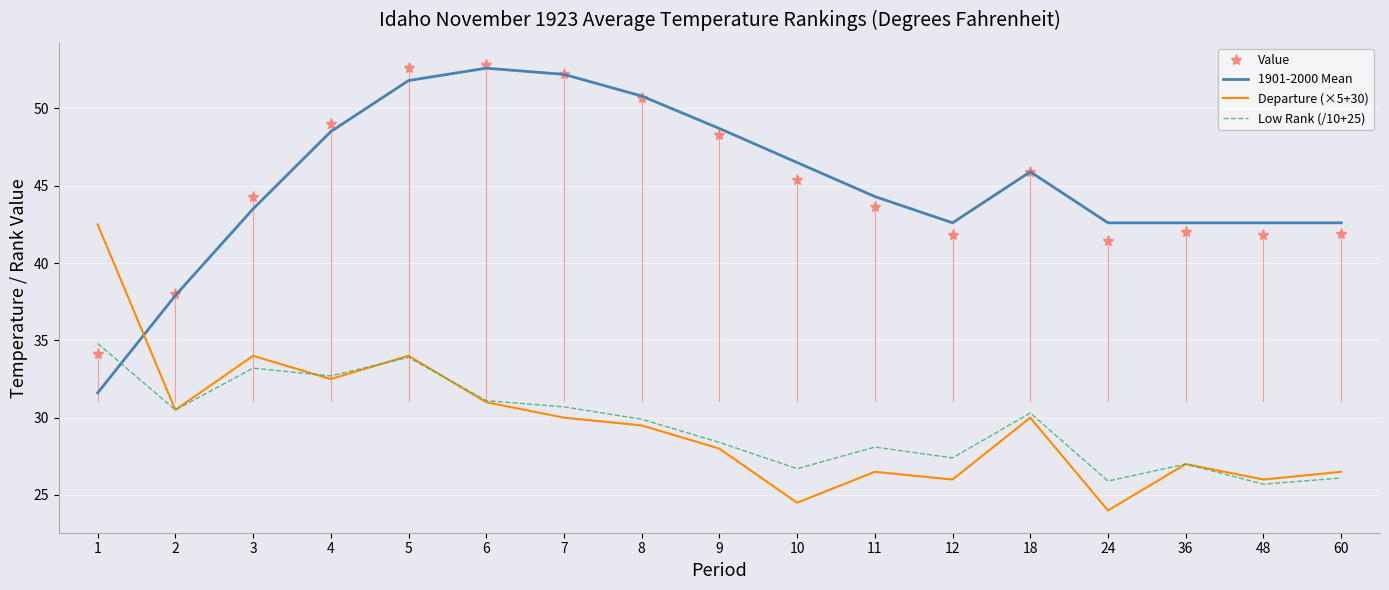

Where is Value nearest to the value 43?

11